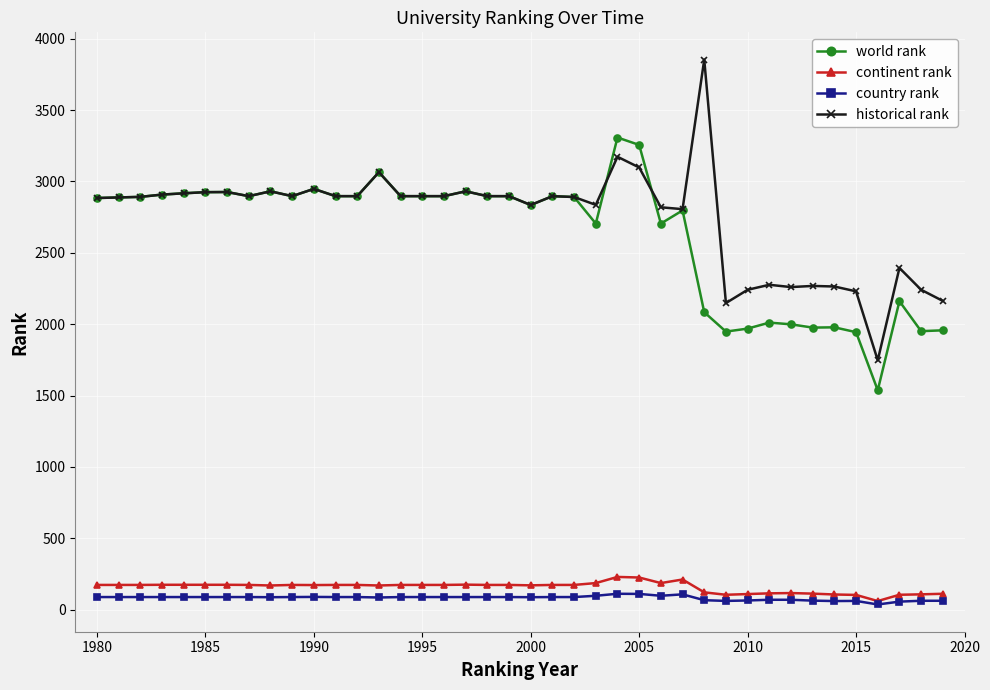

What are all the series names shown in the legend?

world rank, continent rank, country rank, historical rank